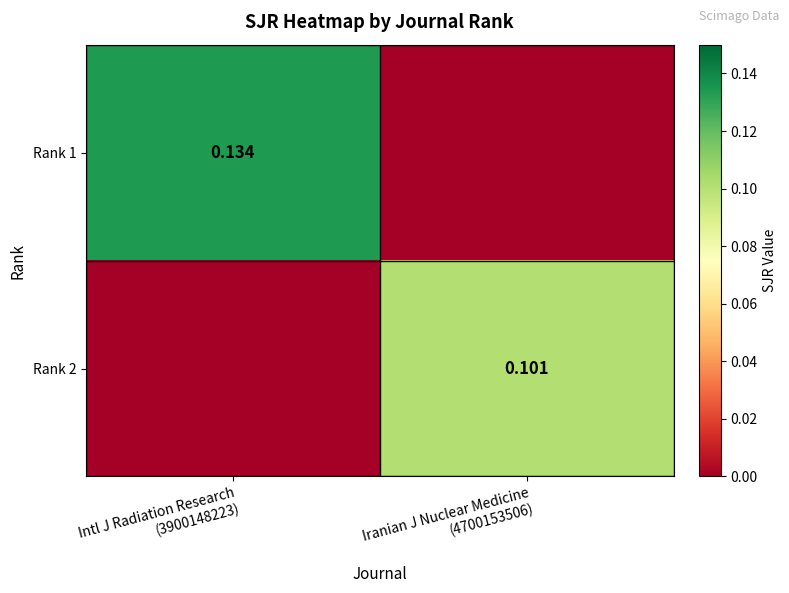

What is the difference between the Rank 1 values at Intl J Radiation Research (3900148223) and Iranian J Nuclear Medicine (4700153506)?

0.1